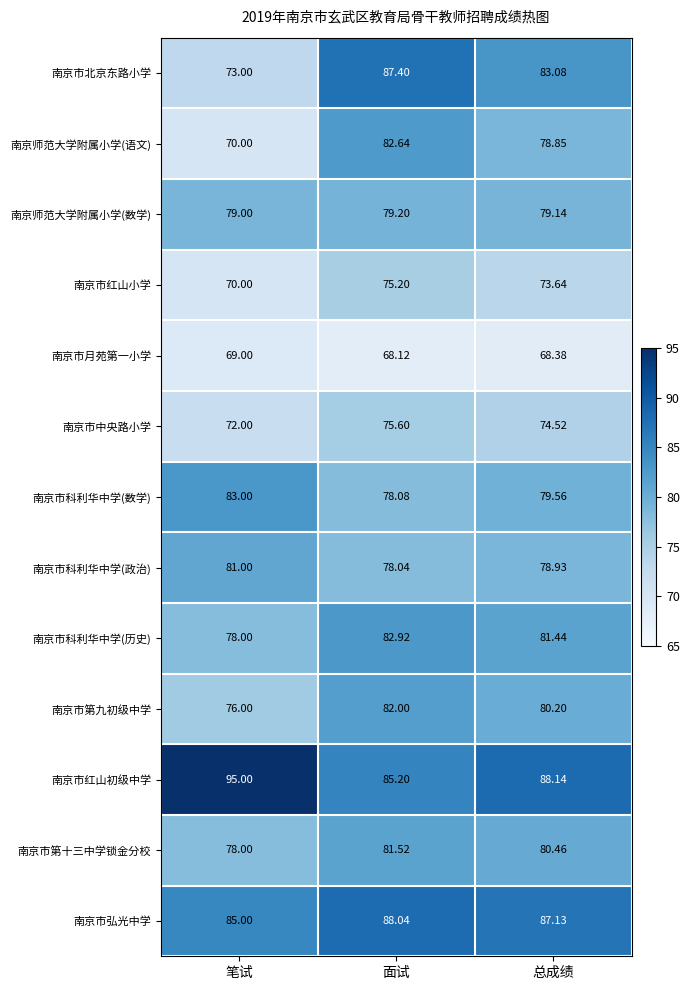

At which category is the sum across all series the highest?

面试